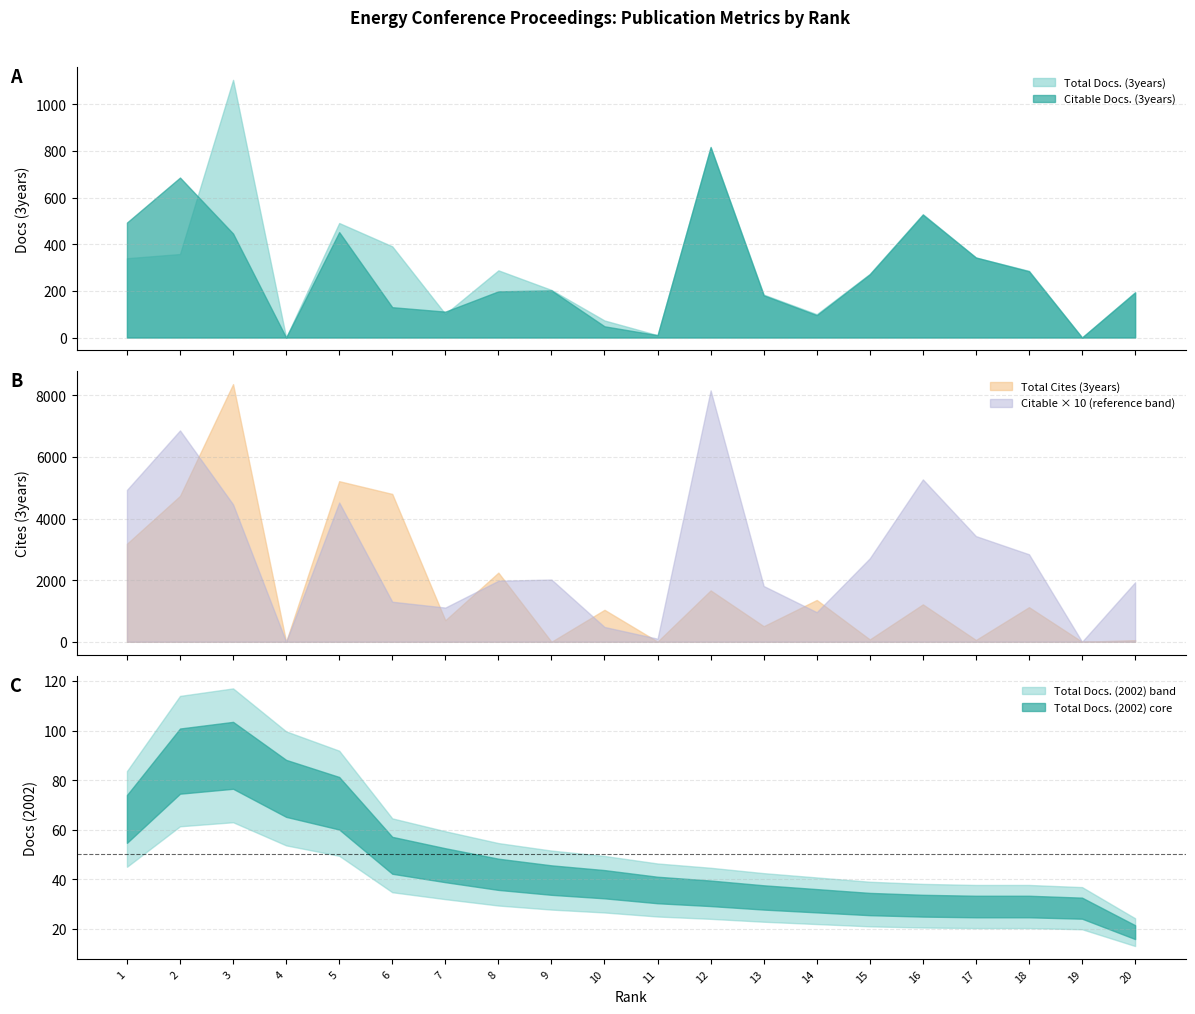

Where is Total Docs. (2002) nearest to the value 67?

3